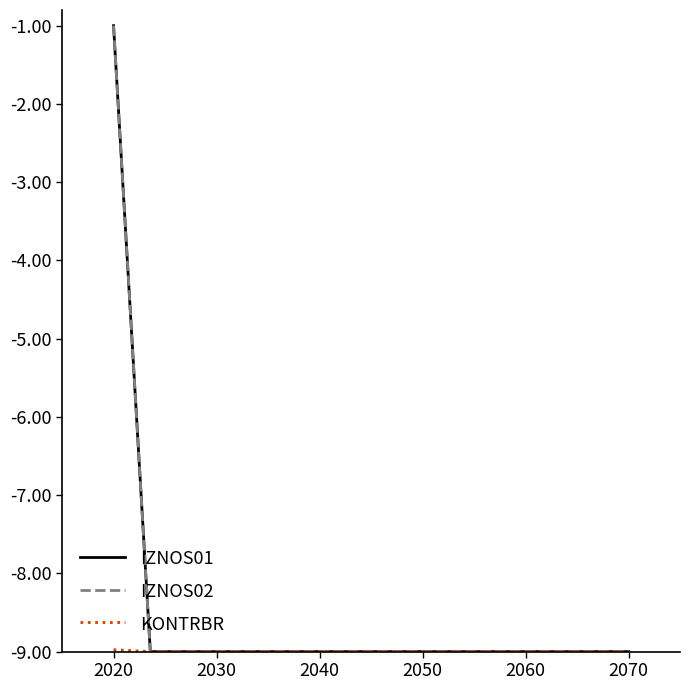

Which series has the largest range (max minus min)?

IZNOS02